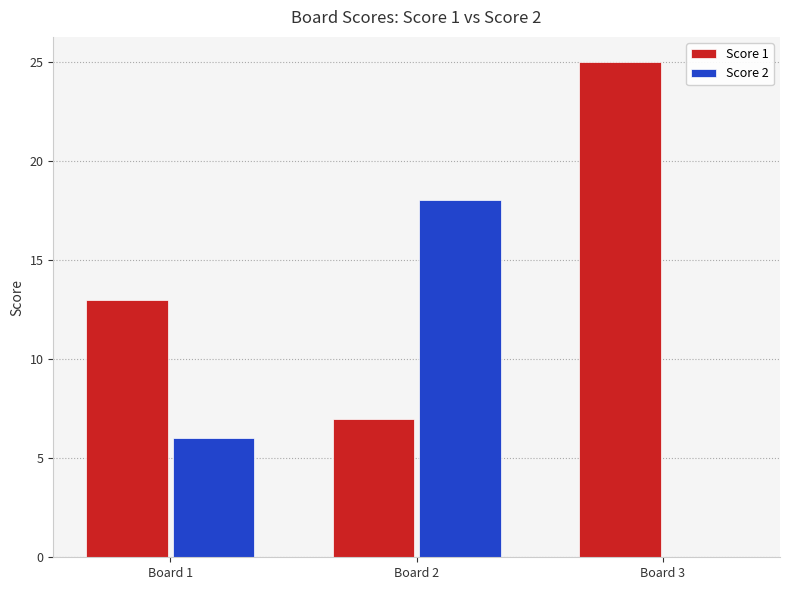

Reading right to left, what are all the values shown in this chart?

Score 1: 25	7	13
Score 2: 0	18	6